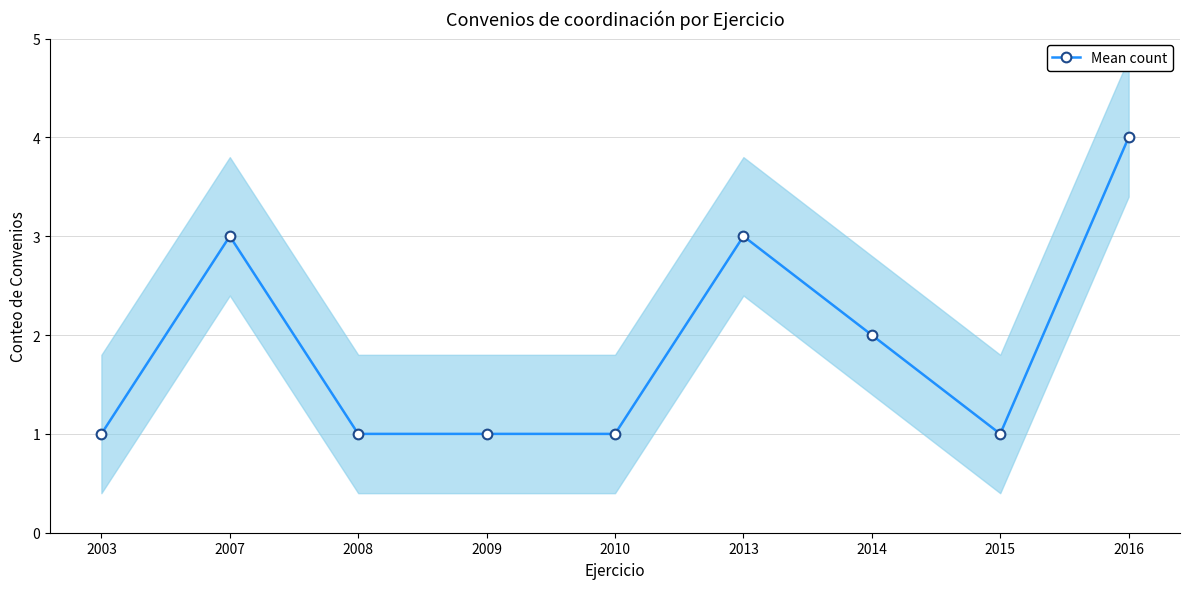

How many points are higher than both their immediate neighbors (excluding endpoints)?

2